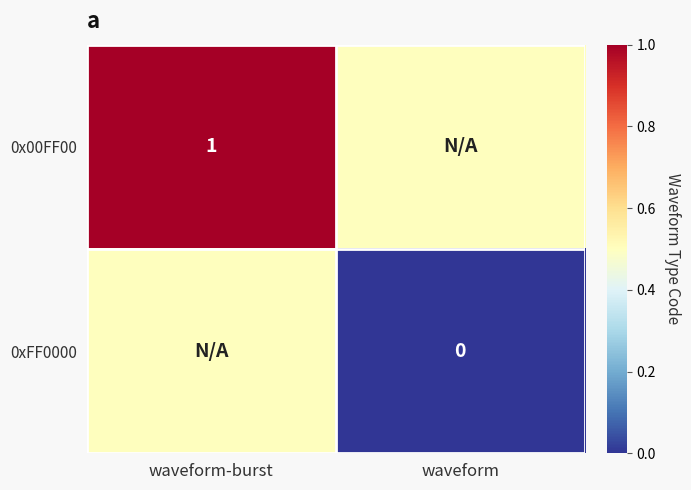

The 0x00FF00 series shows 1.0 at waveform-burst. True or false?

True